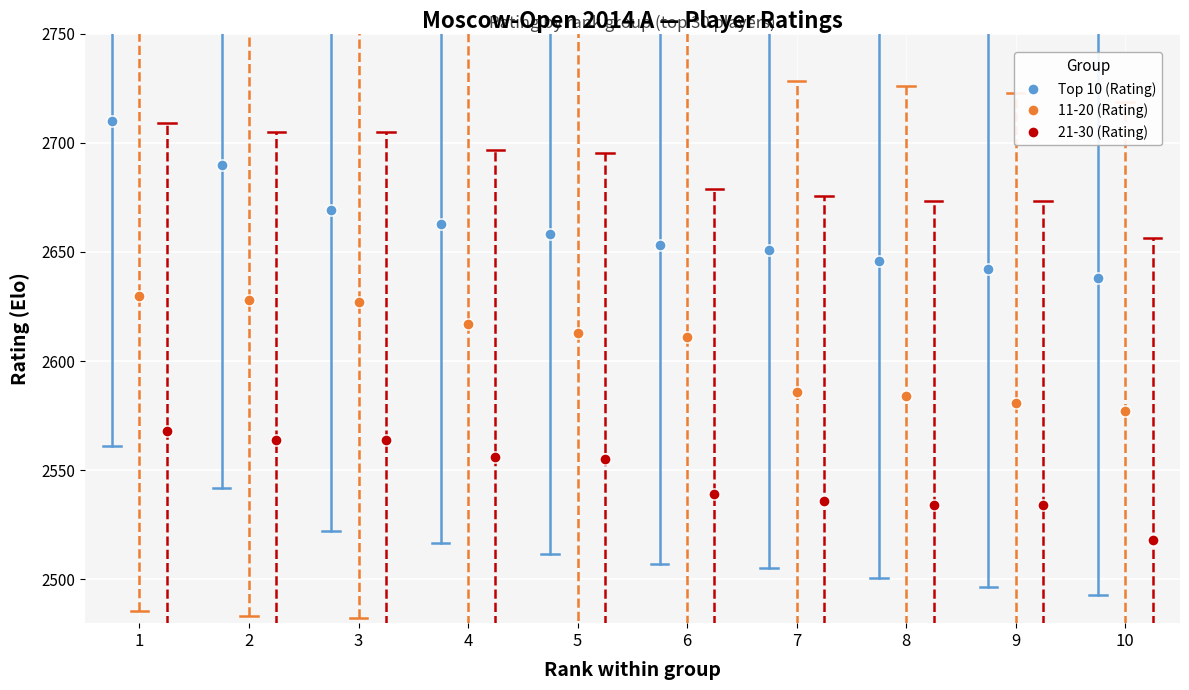

List the series in order of their peak value, lowest first.

21-30 (Rating), 11-20 (Rating), Top 10 (Rating)